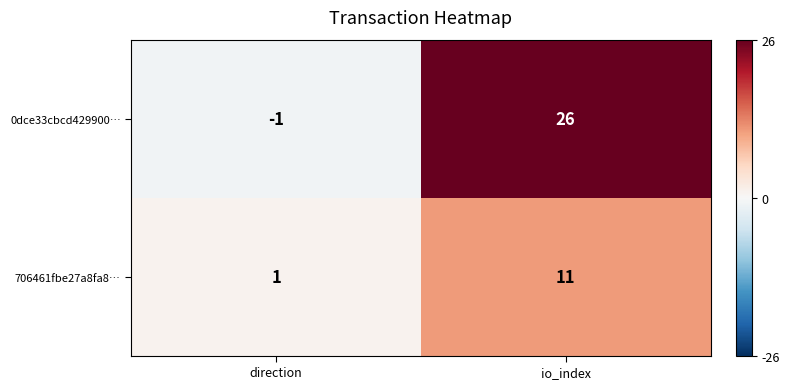

Which series has the largest range (max minus min)?

0dce33cbcd429900…